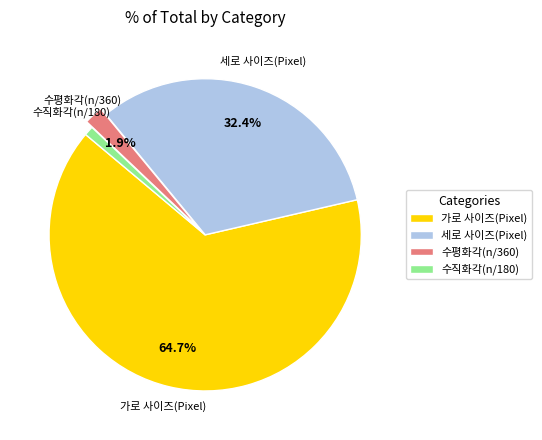

The 수직화각(n/180) slice represents 11% of the pie. True or false?

False